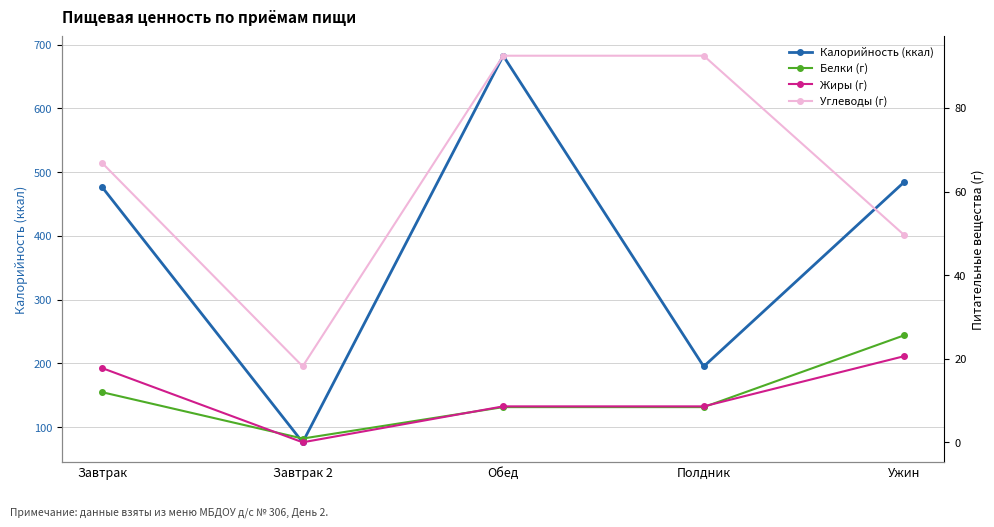

What is the approximate value of Углеводы (г) at Ужин?

49.6